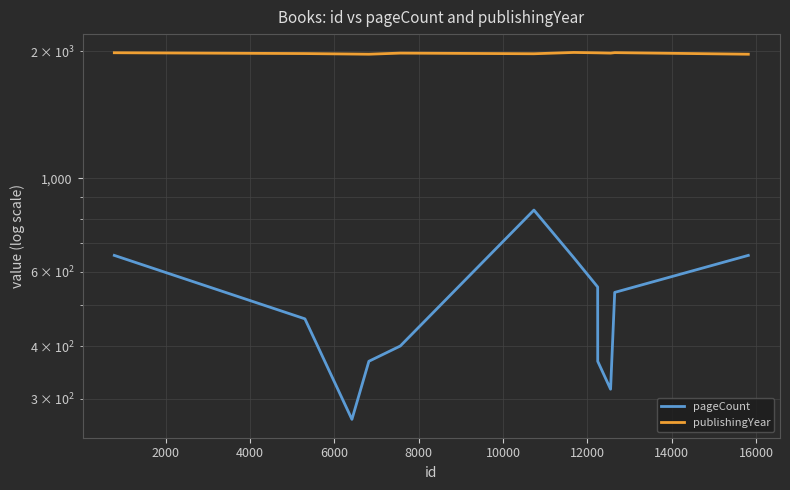

Is it true that pageCount equals 219 at 2000?

False